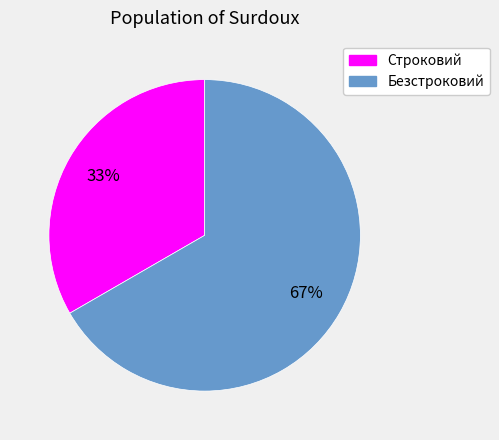

Approximately how many times larger is the value at Безстроковий compared to Строковий?

2.0